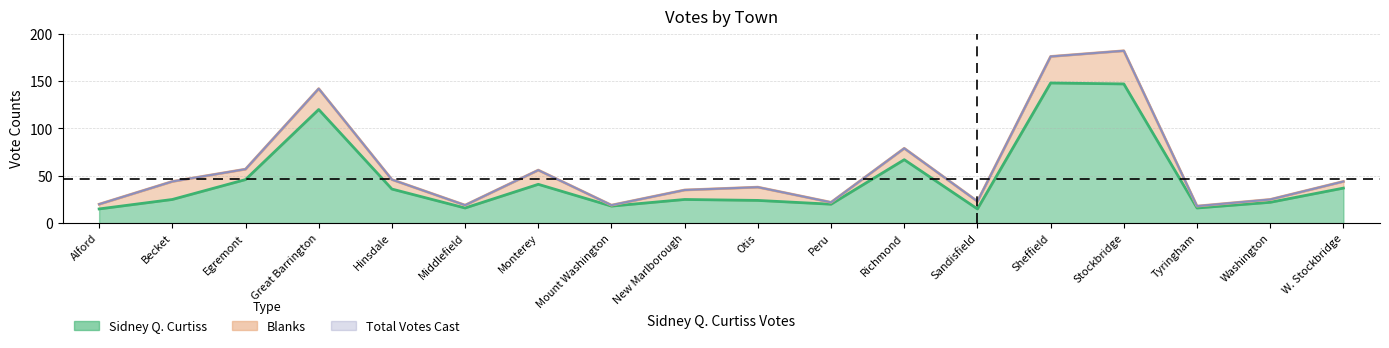

What is the difference between the maximum and minimum values in the Total Votes Cast series?

164